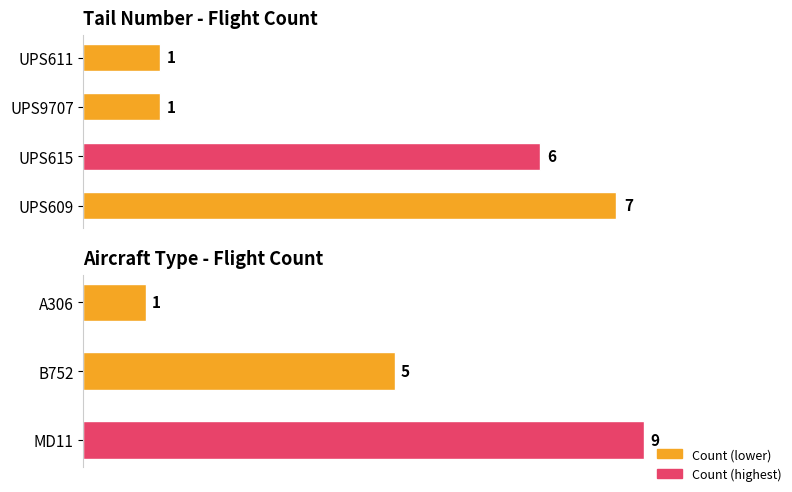

Does the chart contain any negative values?

No